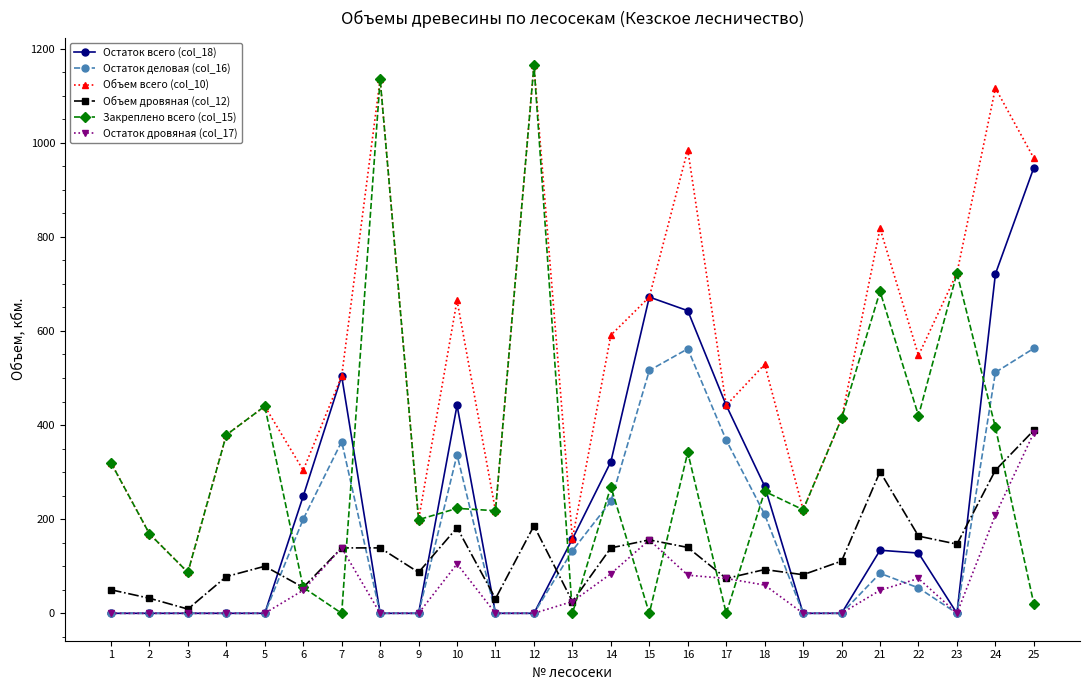

What is the maximum value shown in the chart?

1165